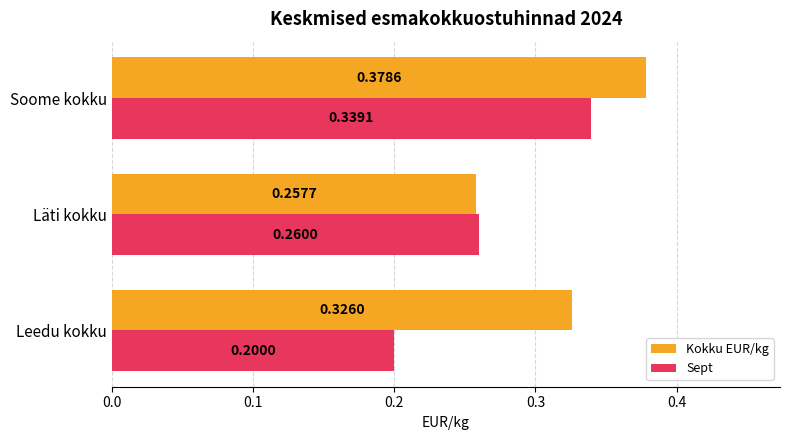

What is the sum of the Sept values at Leedu kokku and Soome kokku?

0.5